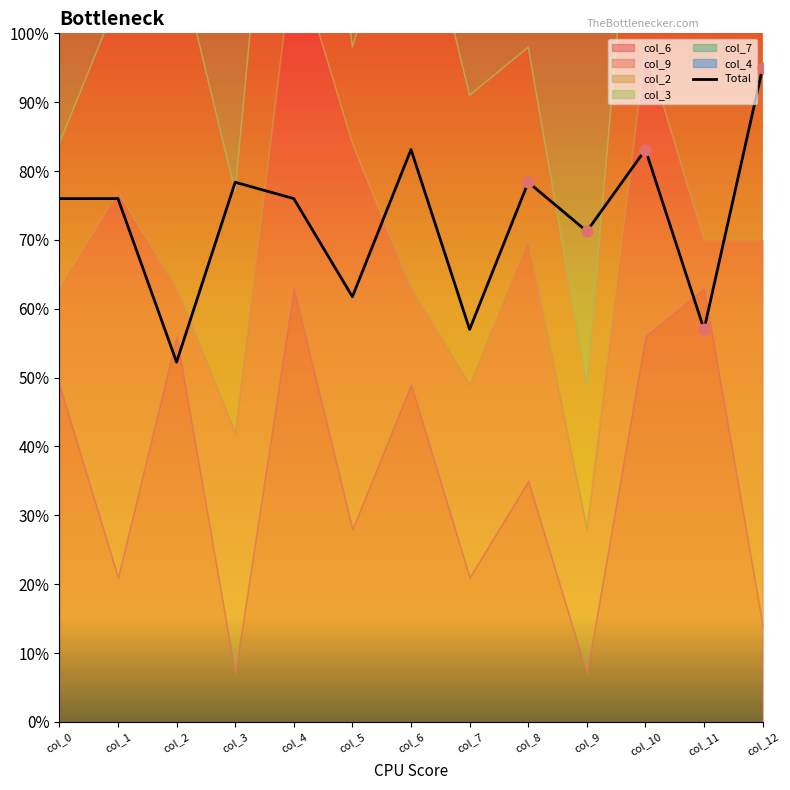

What is the change in value from col_9 to col_10?

+1.2